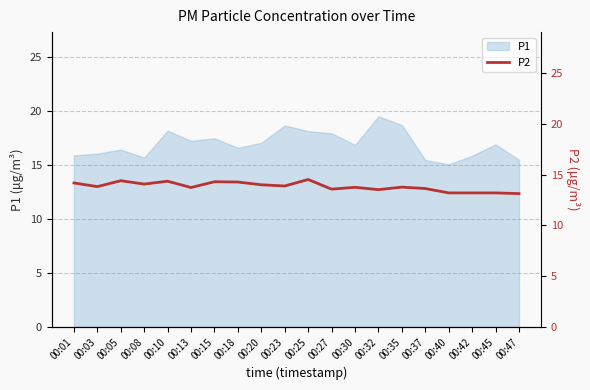

The value of P1 at 00:42 is 15.8. True or false?

True